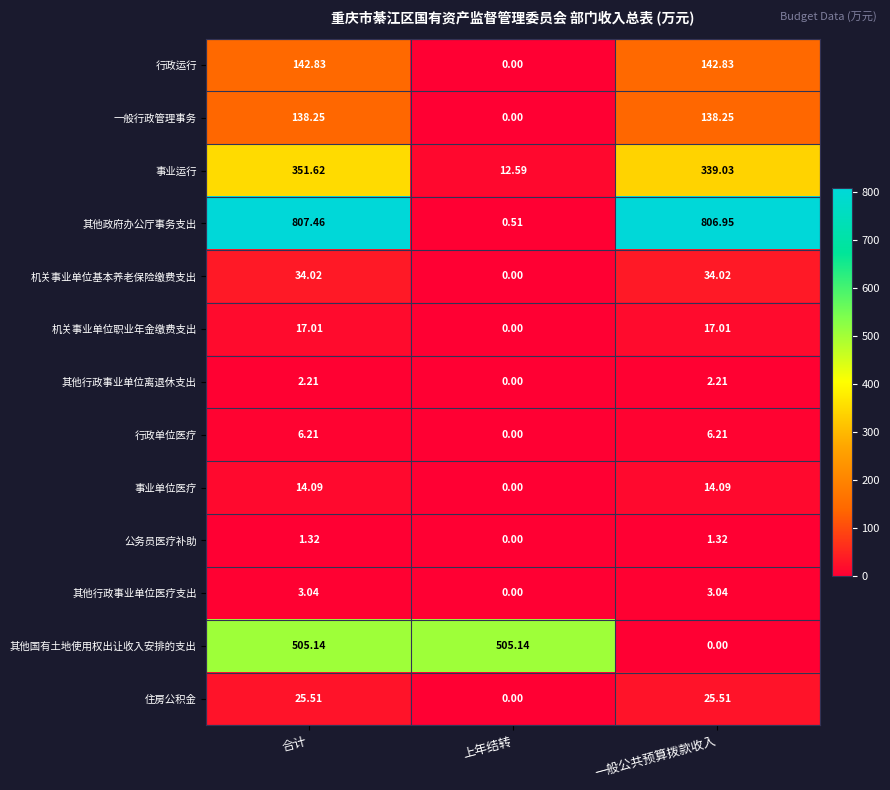

Which series has the widest spread of values?

其他政府办公厅事务支出